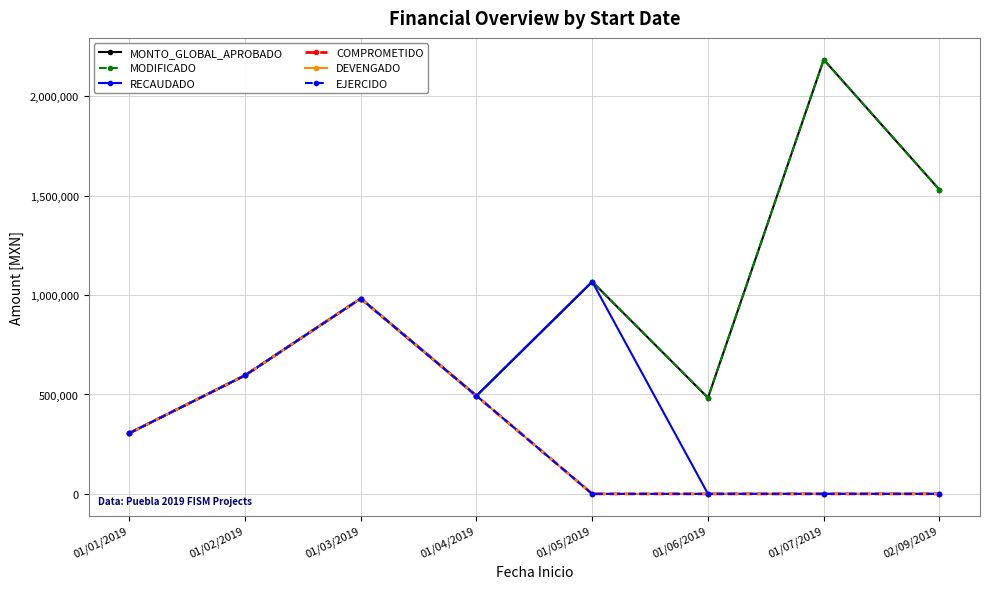

At which category does the chart reach its peak across all series?

01/07/2019